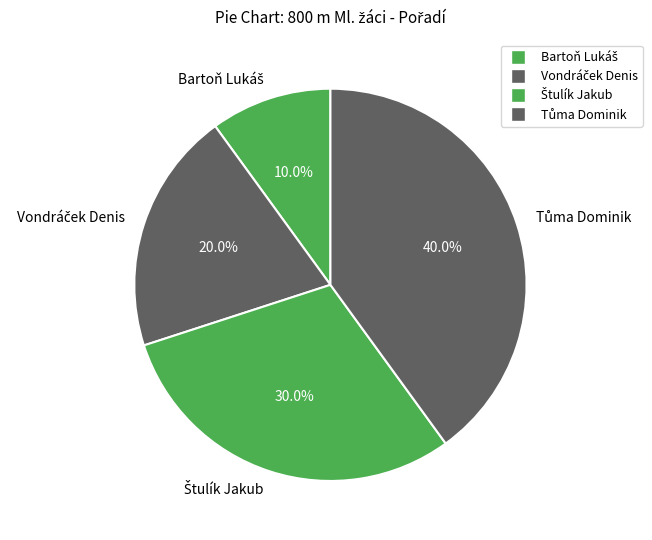

How many segments does this pie chart have?

4